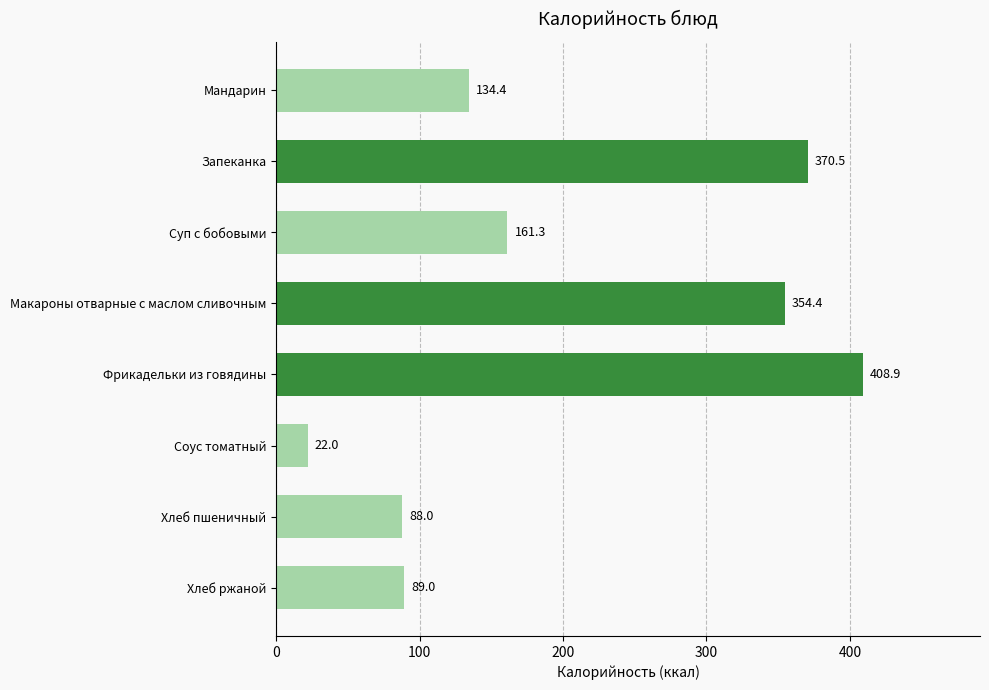

Reading top to bottom, what are all the values shown in this chart?

Мандарин=134.4	Запеканка=370.5	Суп с бобовыми=161.3	Макароны отварные с маслом сливочным=354.4	Фрикадельки из говядины=408.9	Соус томатный=22.0	Хлеб пшеничный=88.0	Хлеб ржаной=89.0